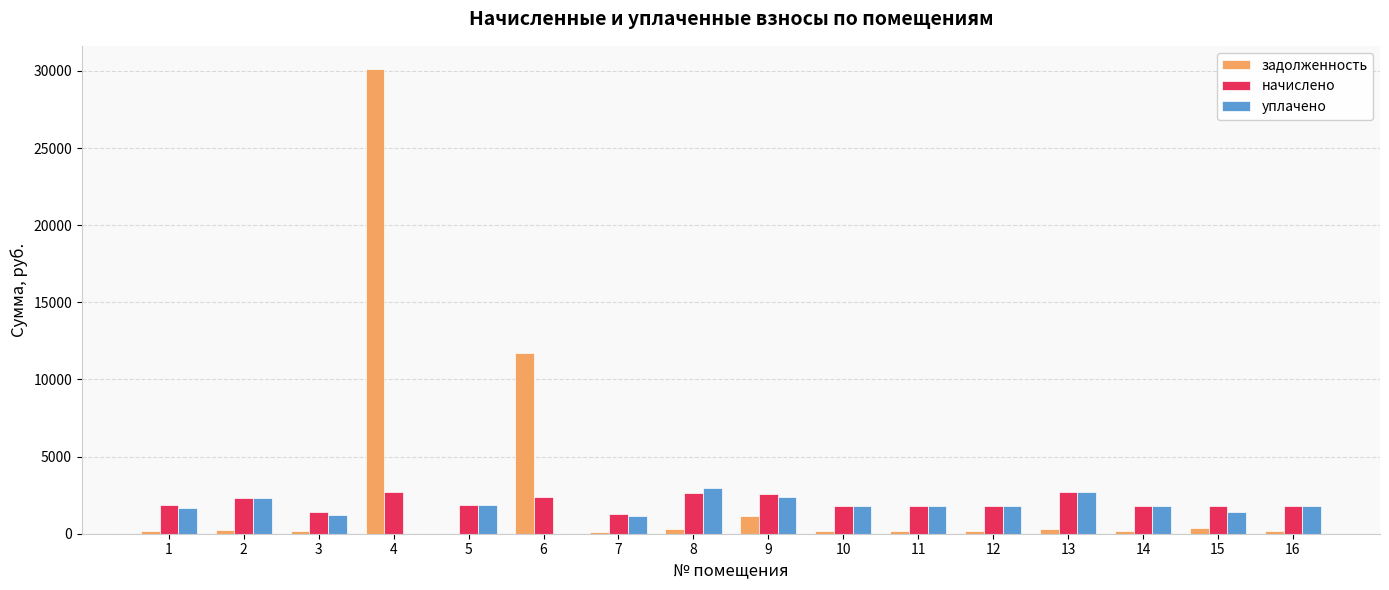

Which label corresponds to the largest value in the chart?

4